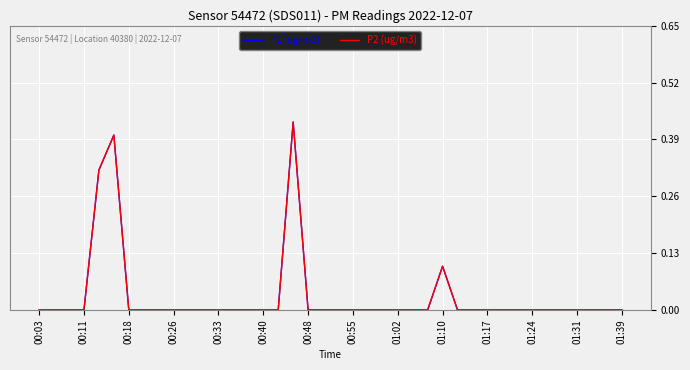

Does the chart display data point markers on the line(s)?

No